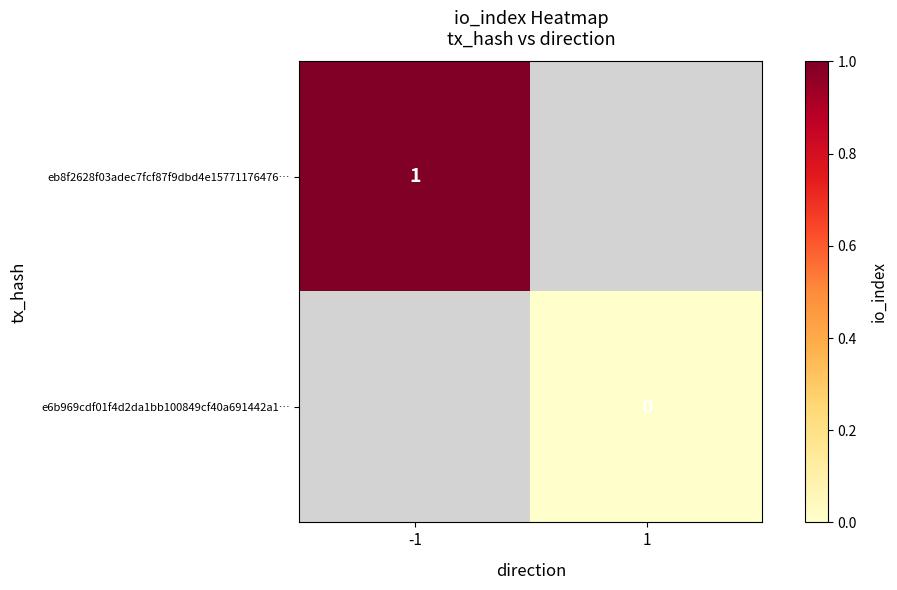

Is the value of e6b969cdf01f4d2da1bb100849cf40a691442a1… at 1 greater than the value of eb8f2628f03adec7fcf87f9dbd4e15771176476… at -1?

No